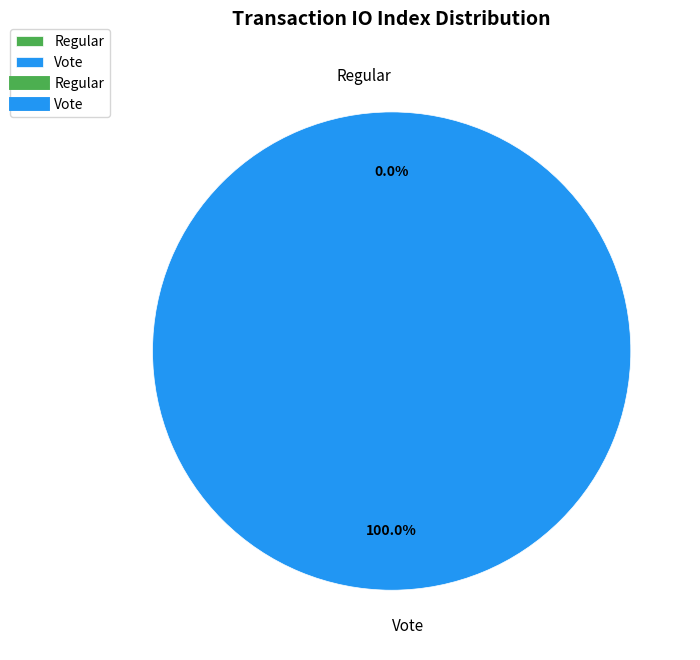

Between Regular and Vote, which is larger?

Vote